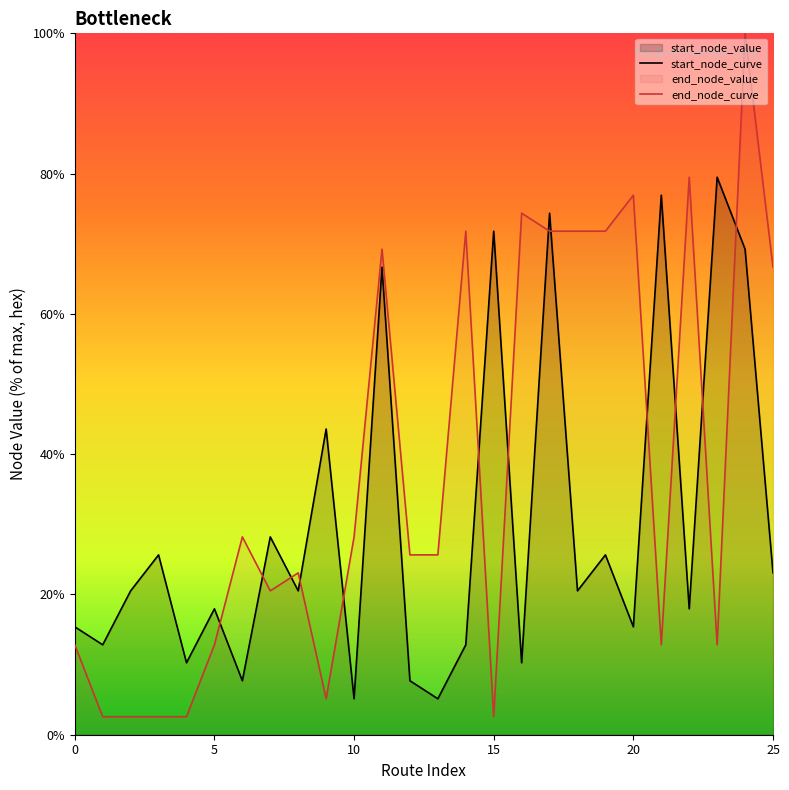

What is the value of the start_node_curve point at the 10th from the left?

43.6